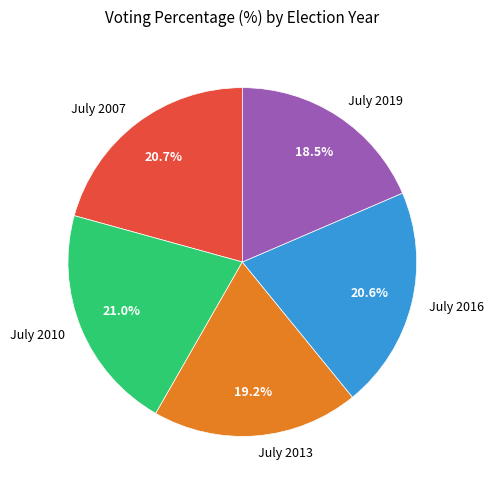

Which category has the smallest portion of the pie?

July 2019